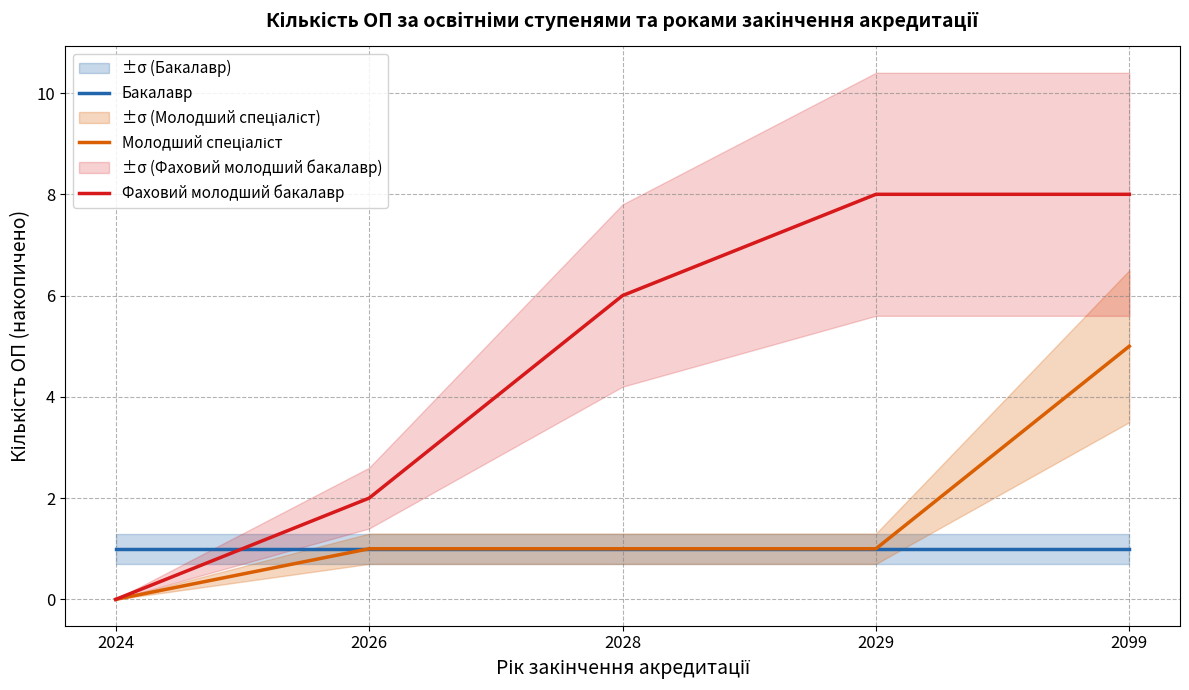

What is the maximum value for Фаховий молодший бакалавр?

8